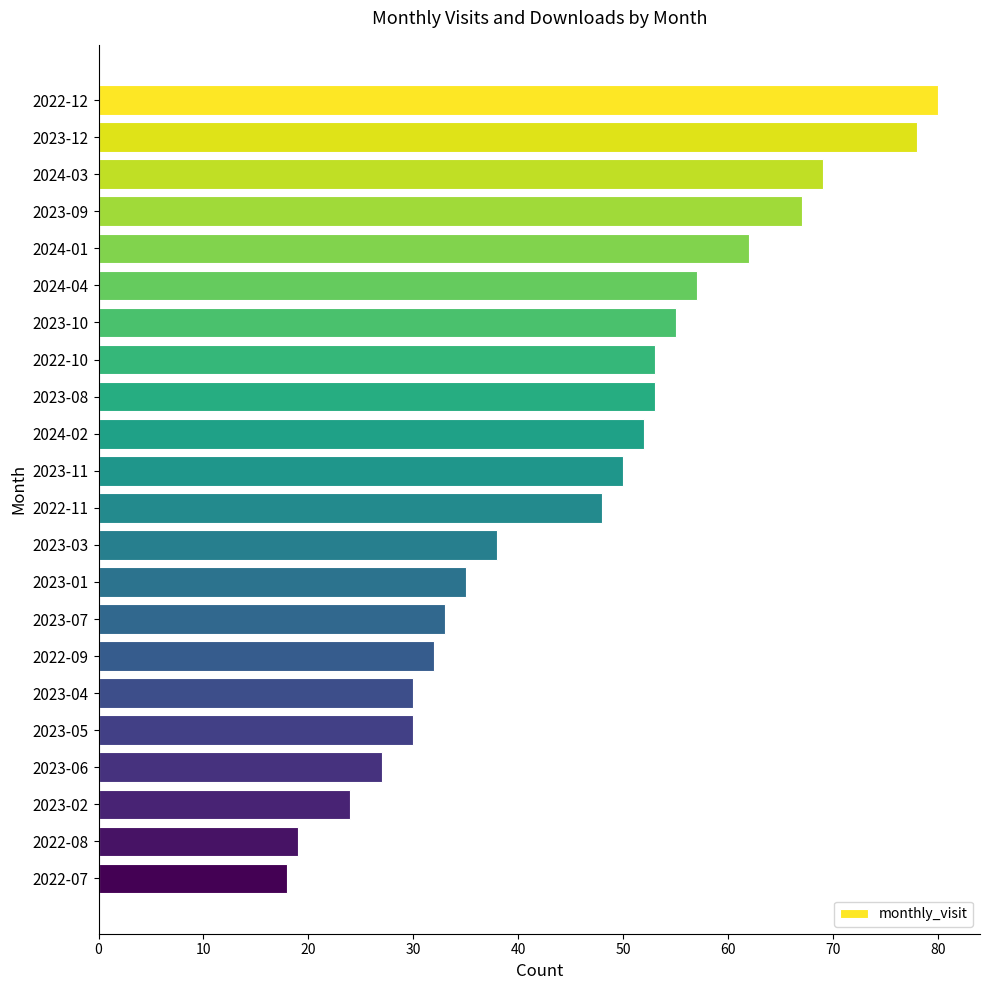

What is the average value?

46